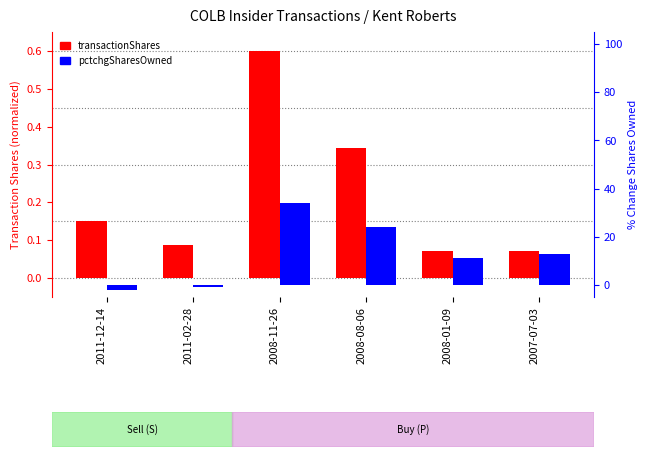

Is it true that transactionShares equals 0.1 at 2007-07-03?

True